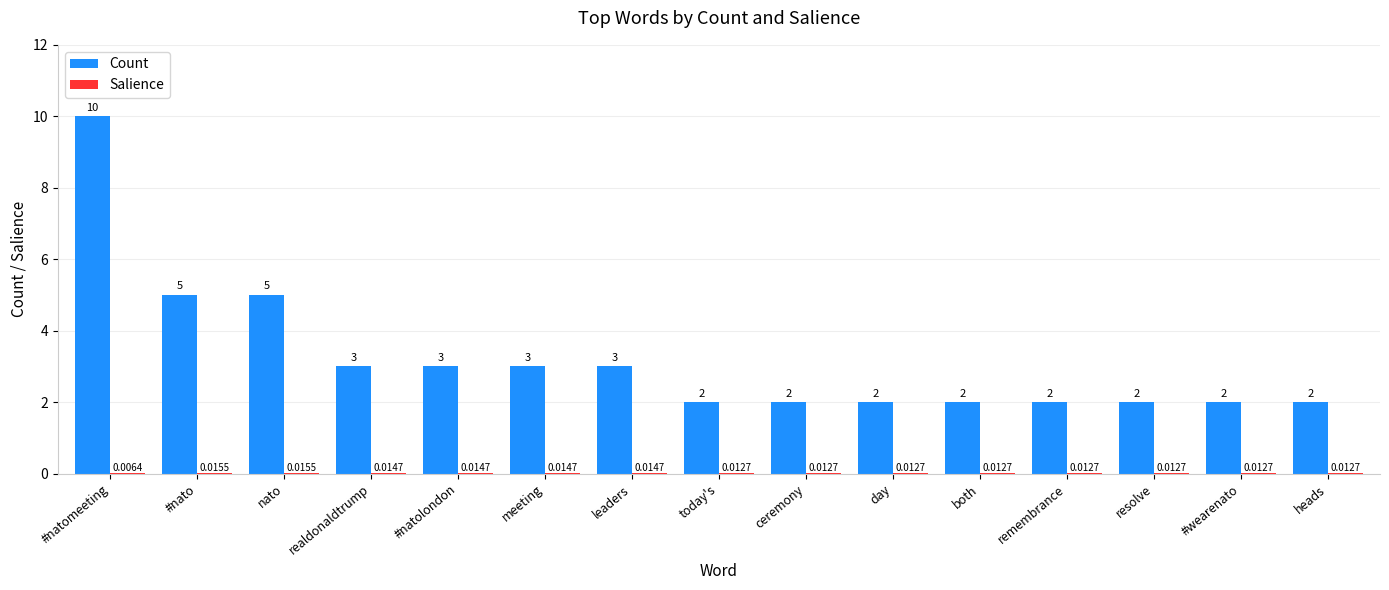

Which series has the largest total across all categories?

Count